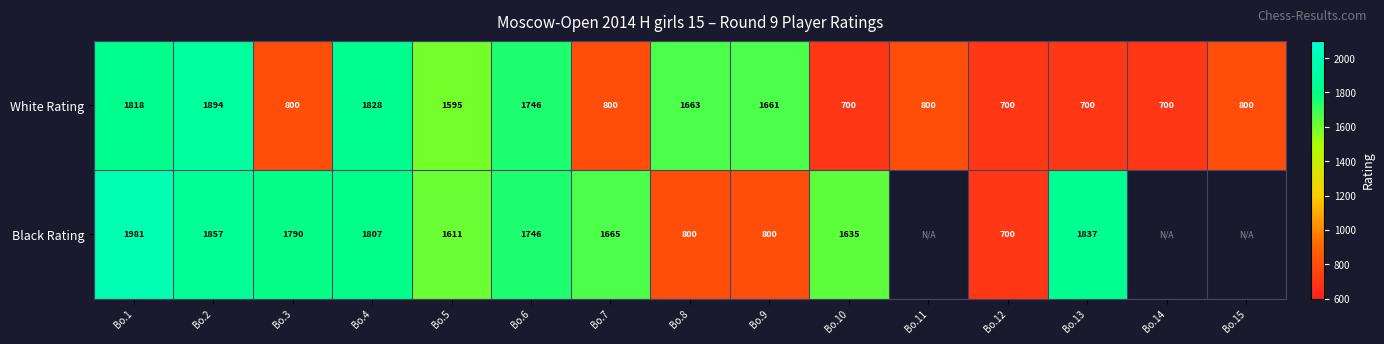

What is the difference between the maximum and minimum values in the White Rating series?

1194